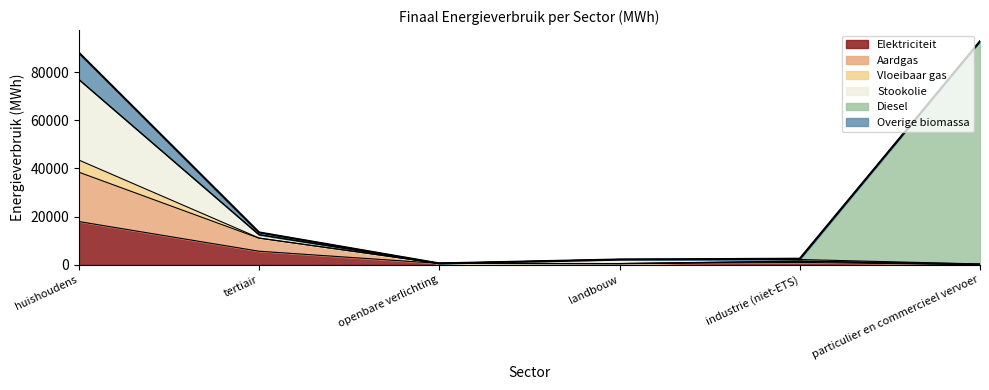

How many interior local valleys does the Aardgas series have?

1